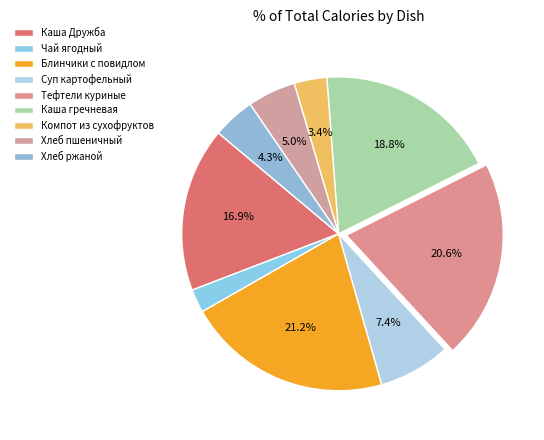

Is Тефтели куриные the majority of the pie?

No